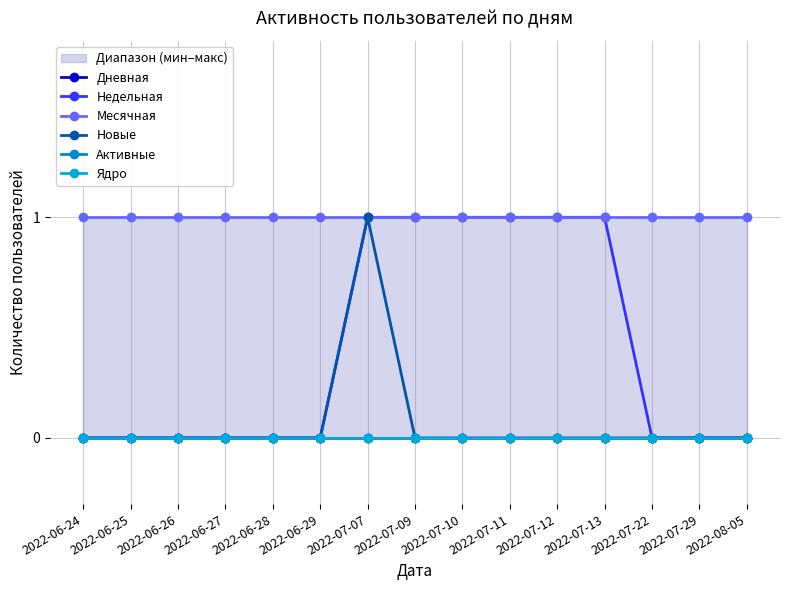

True or false: Ядро has a value of 0 at 2022-06-28.

True